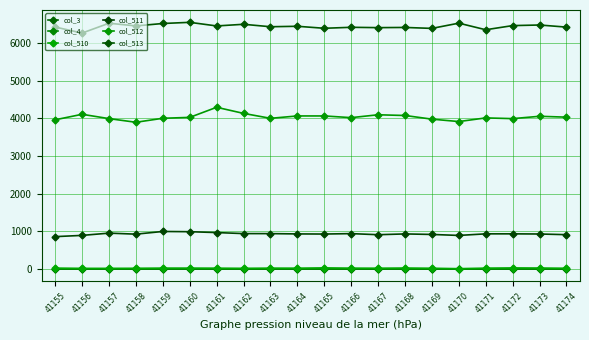

At which category does col_511 reach its first local peak?

41157